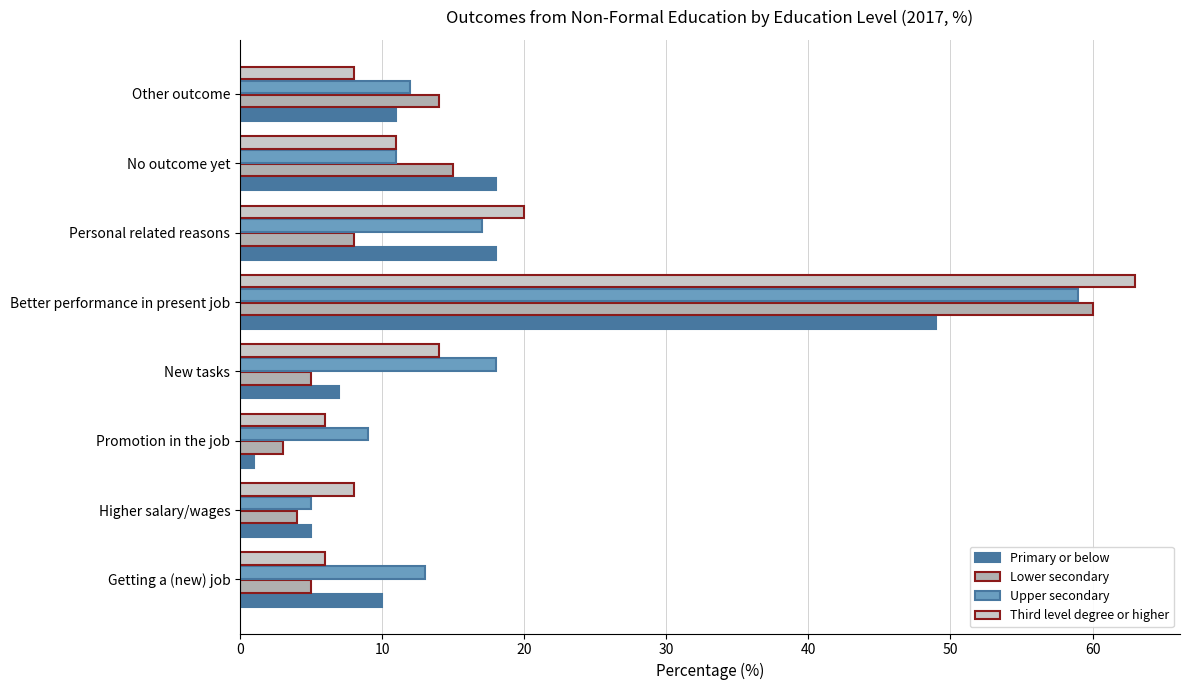

At which category is the sum across all series the highest?

Better performance in present job